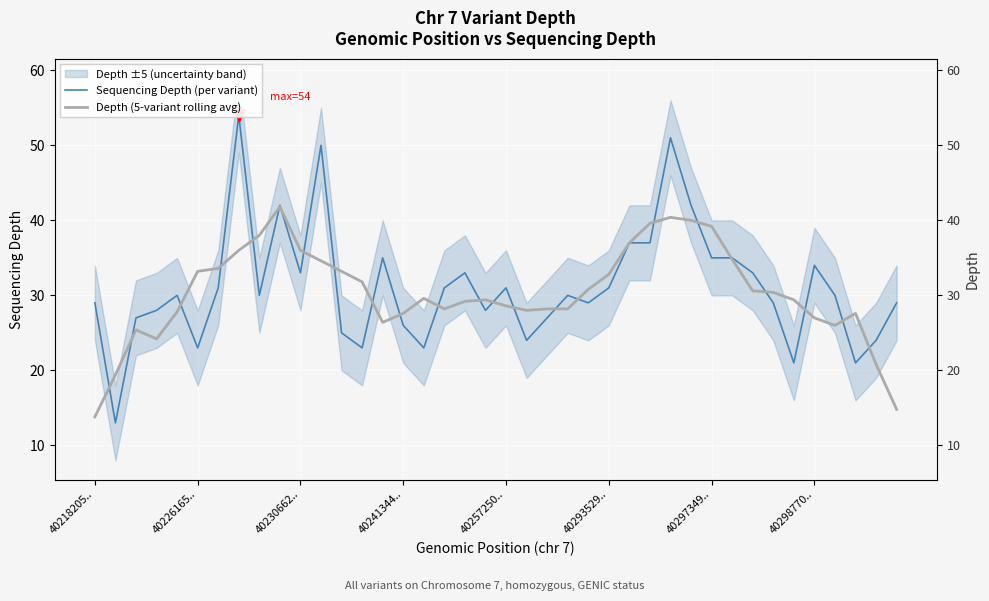

How many lines are shown in the chart?

2